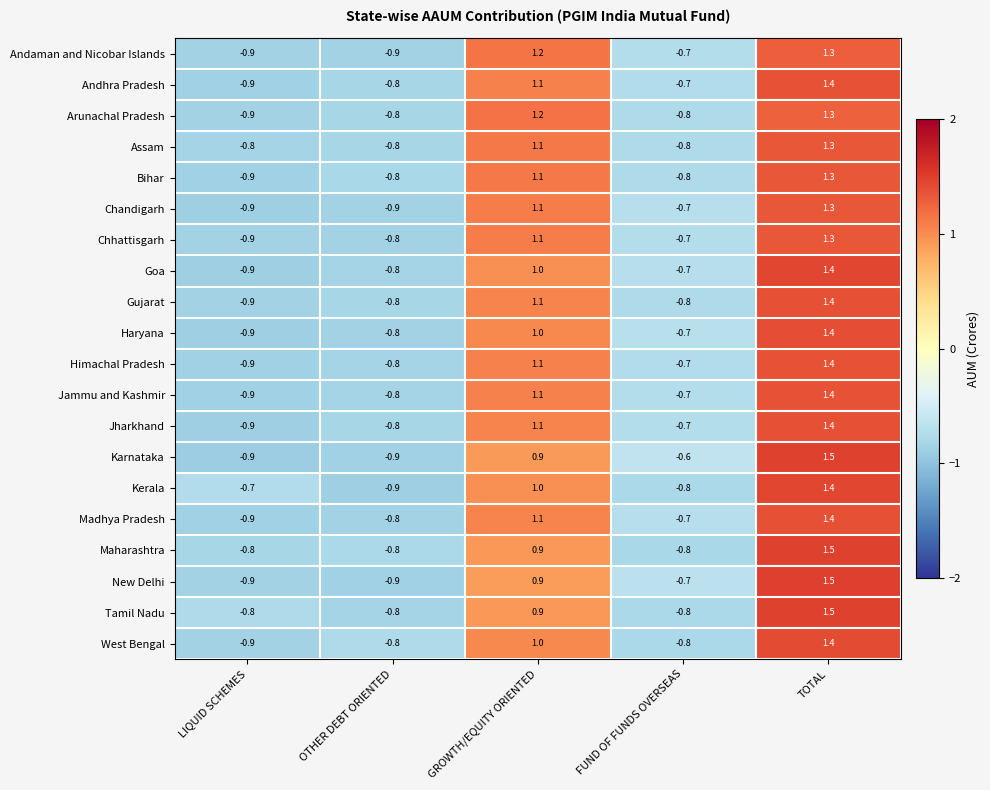

What is the total value across all series at OTHER DEBT ORIENTED?

-16.5